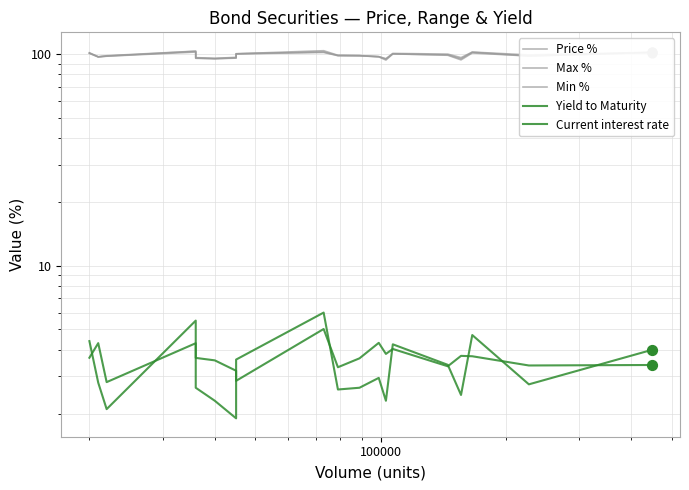

Which series has the widest spread of Y values?

Max %